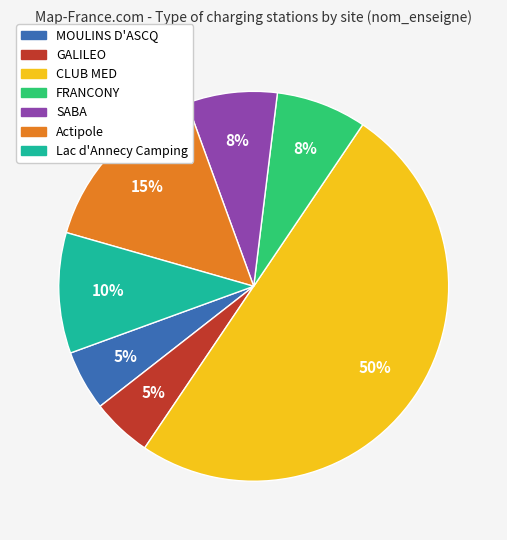

Does FRANCONY represent more than half of the total?

No